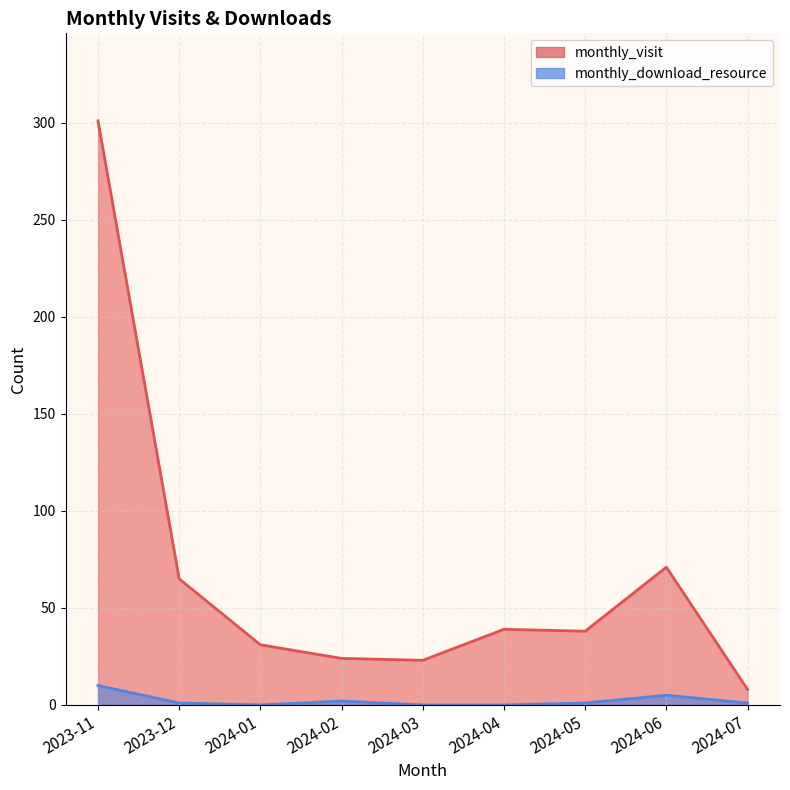

At which label is monthly_download_resource closest to 5?

2024-06